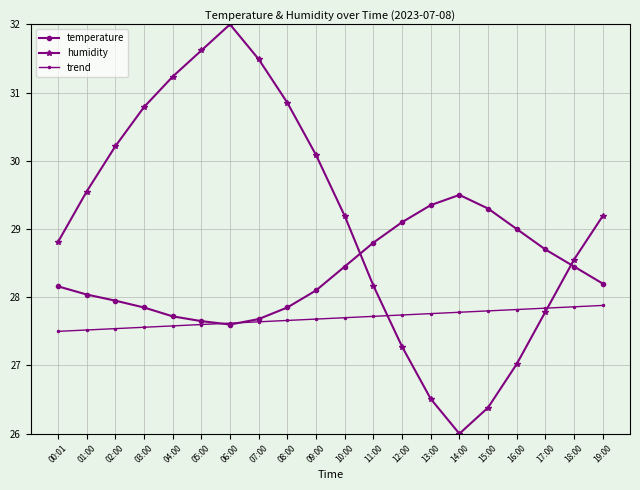

What is the label of the 14th point from the left?

13:00